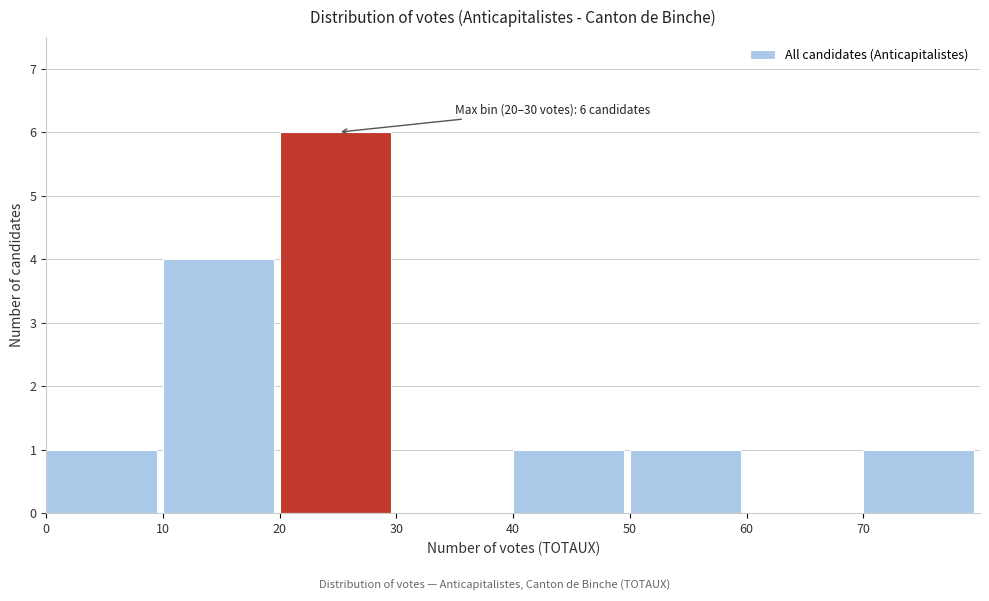

Which range on the x-axis has the tallest bar?

20 to 30